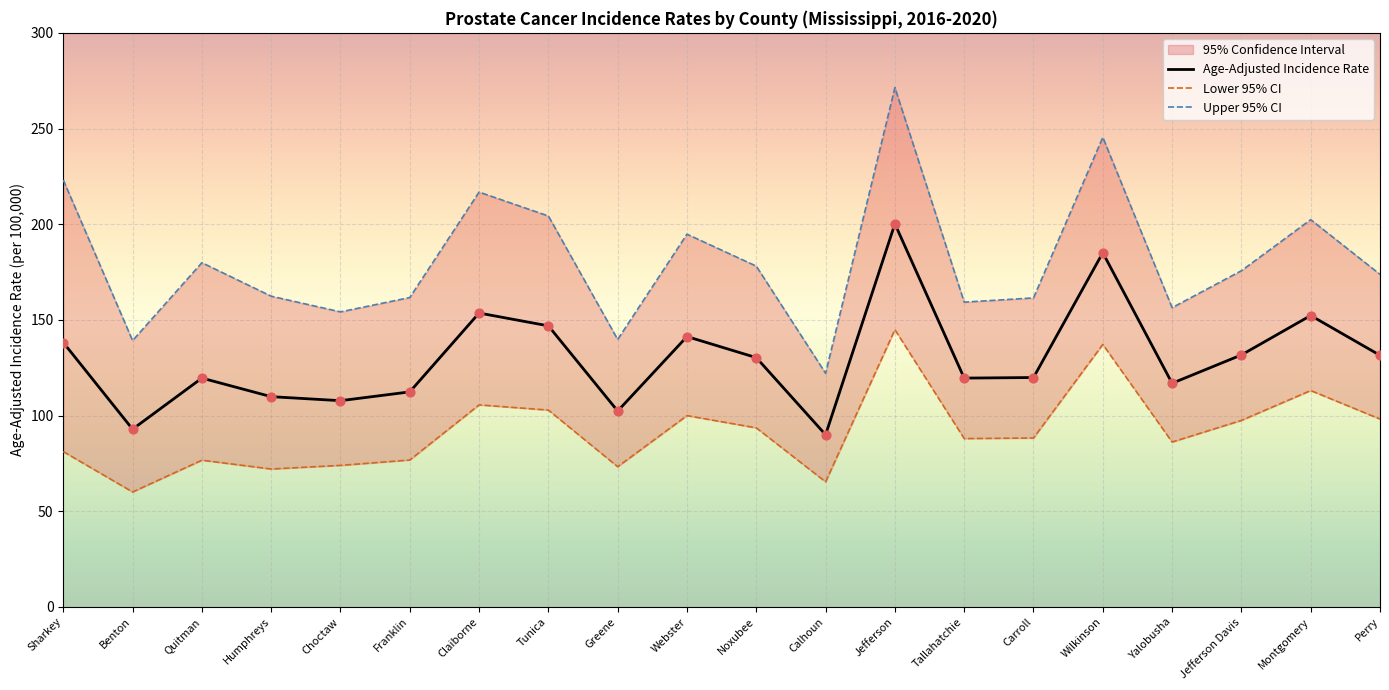

Which series contains the lowest Y value?

Lower 95% CI